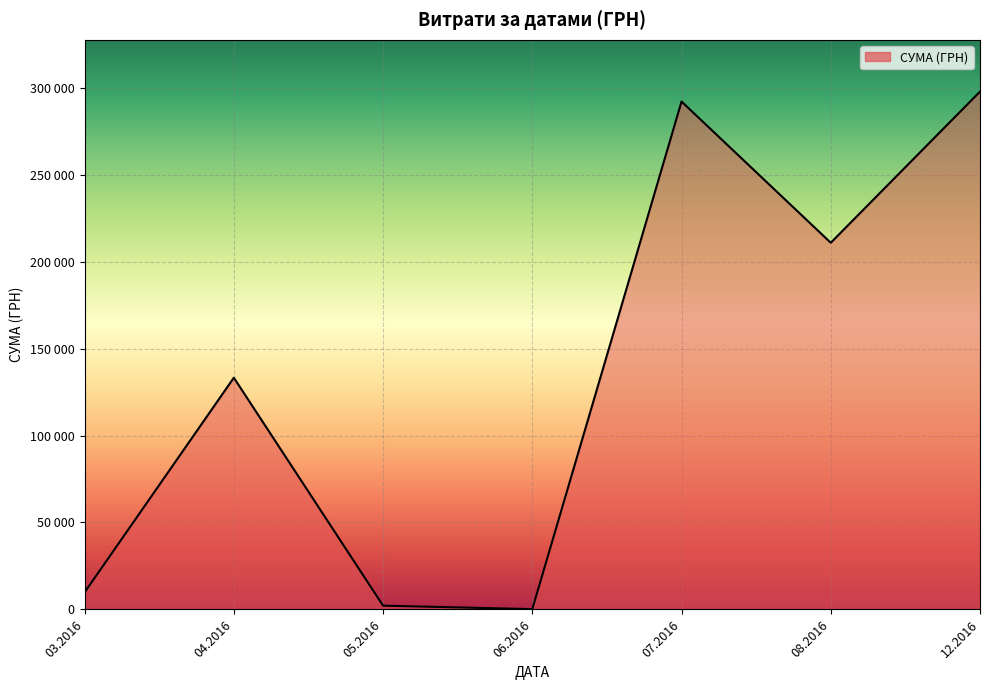

What is the sum of all values?

946029.4